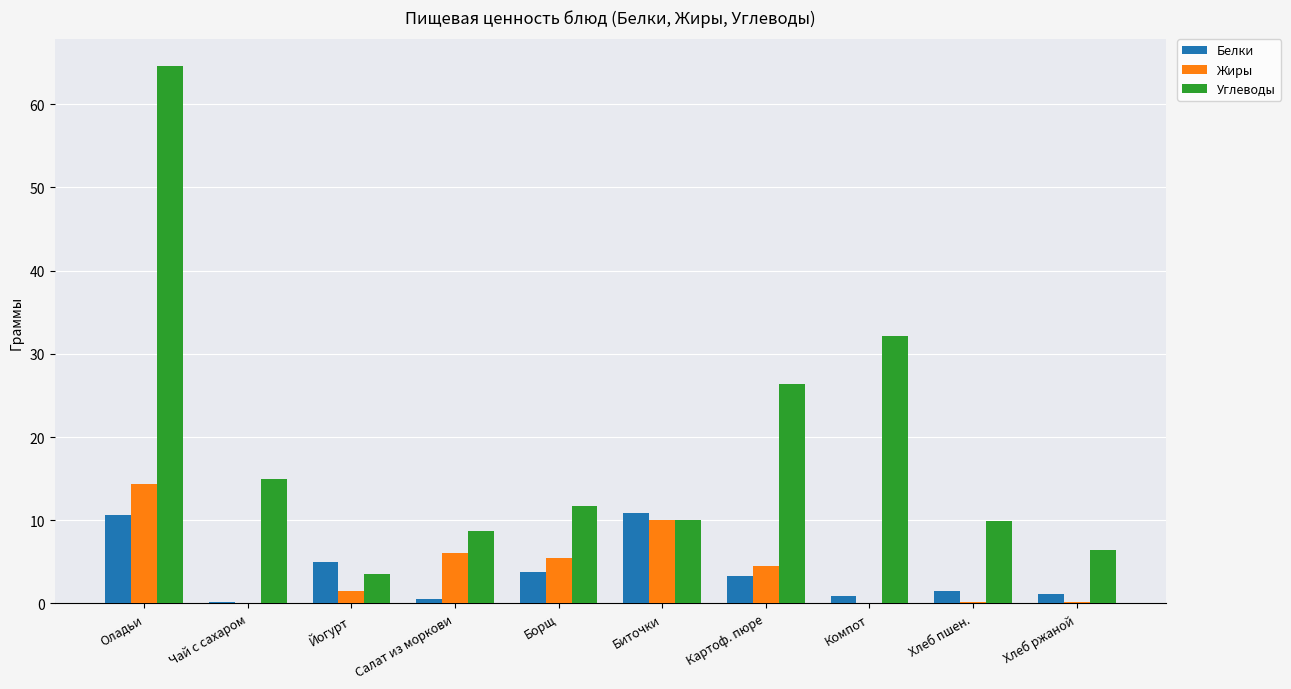

The Белки series shows 14.4 at Биточки. True or false?

False